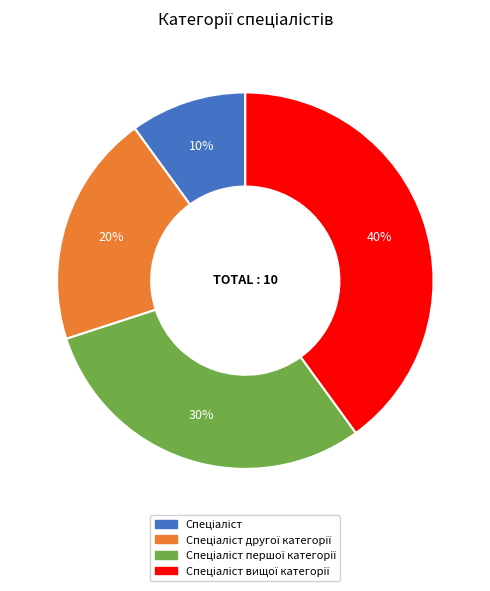

To the nearest percent, what is the difference between the largest and smallest slice percentages?

30%